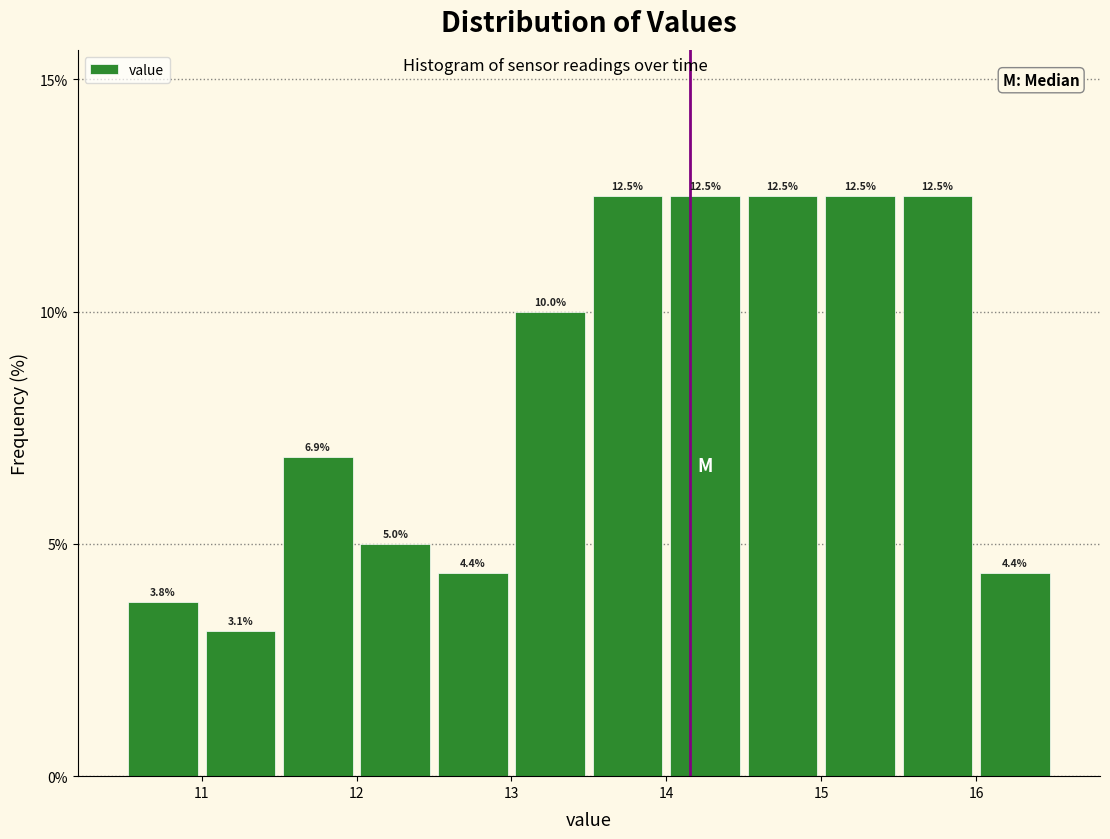

Reading left to right, transcribe this chart: for each bar, give the range it covers on the x-axis and its height.

10.5 to 11.0: 3.8
11.0 to 11.5: 3.1
11.5 to 12.0: 6.9
12.0 to 12.5: 5.0
12.5 to 13.0: 4.4
13.0 to 13.5: 10.0
13.5 to 14.0: 12.5
14.0 to 14.5: 12.5
14.5 to 15.0: 12.5
15.0 to 15.5: 12.5
15.5 to 16.0: 12.5
16.0 to 16.5: 4.4